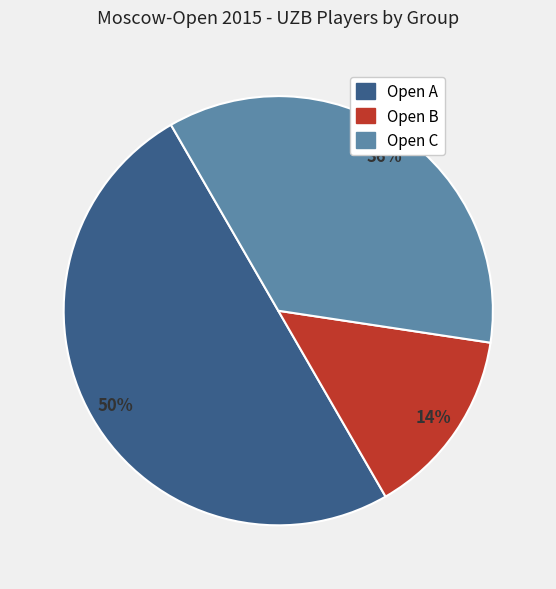

Is it true that Open C is 36% of the pie?

True